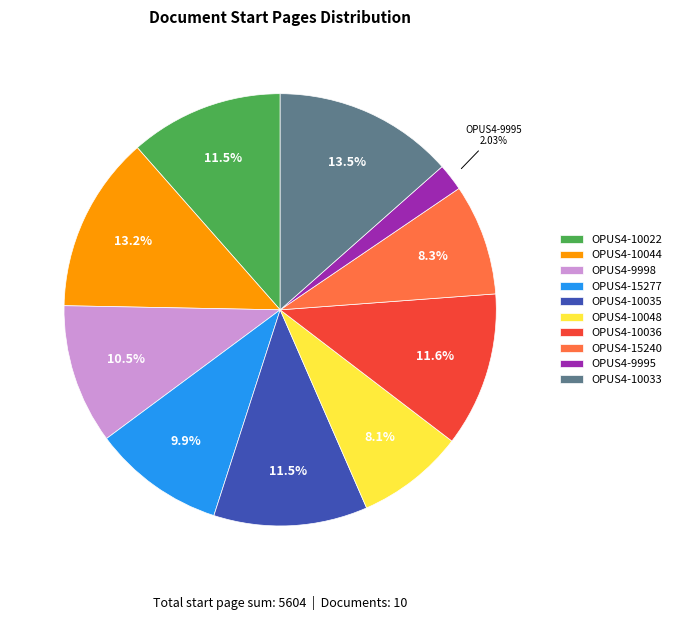

What portion of the pie excludes OPUS4-10044?

86.8%